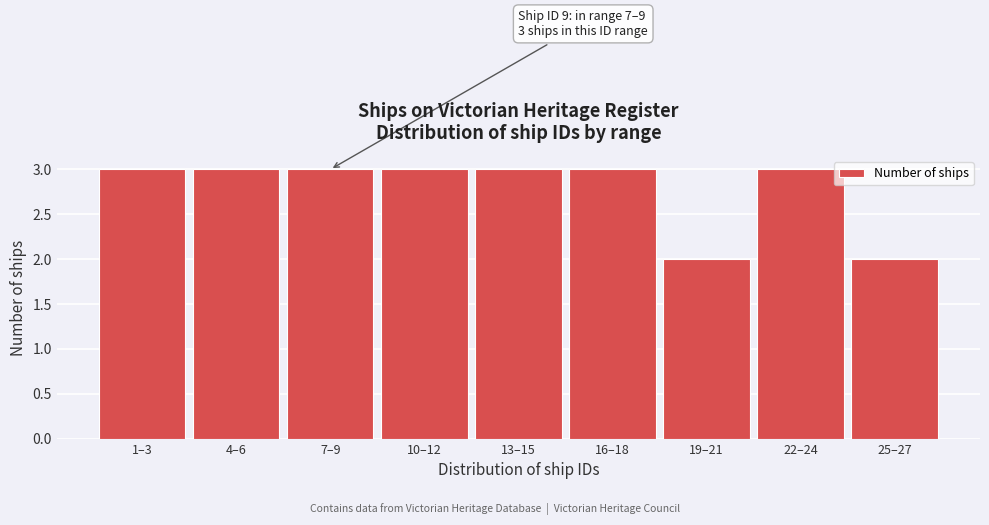

Reading left to right, transcribe all the data shown in this chart.

3	3	3	3	3	3	2	3	2